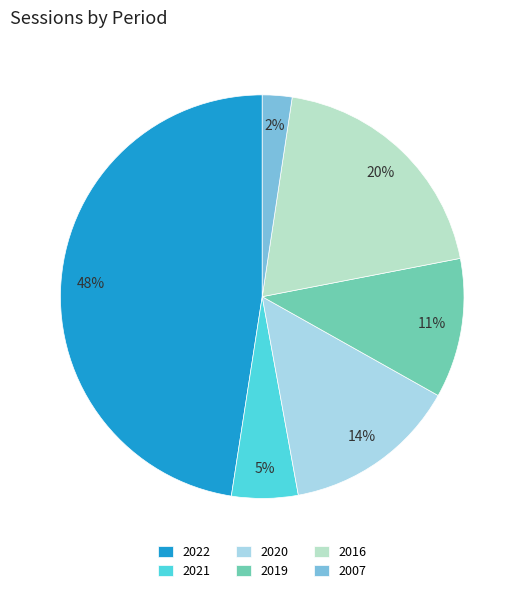

To the nearest percent, what is the combined percentage of 2022 and 2020?

62%